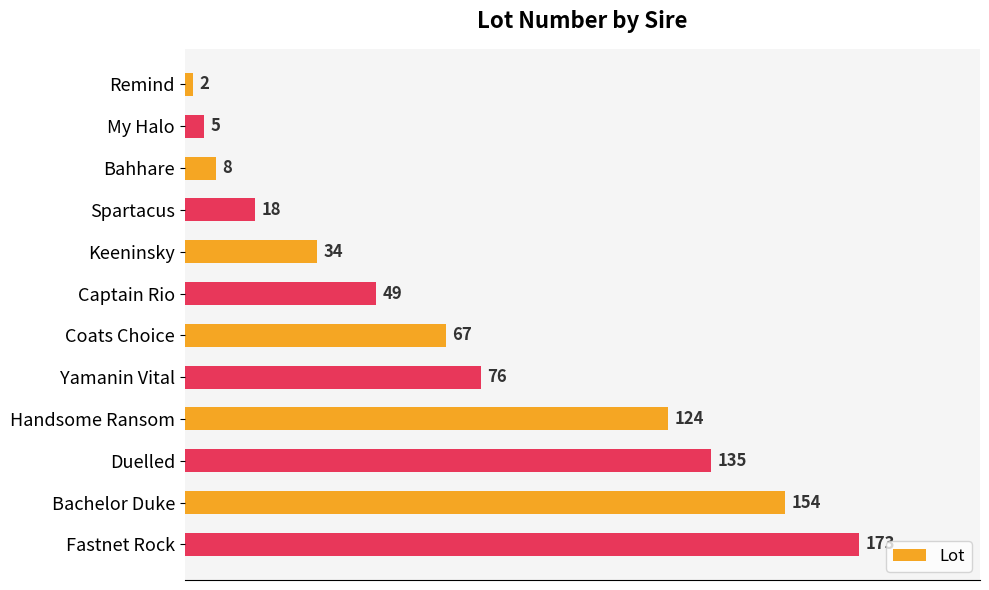

What is the difference between the values at Captain Rio and Fastnet Rock?

124